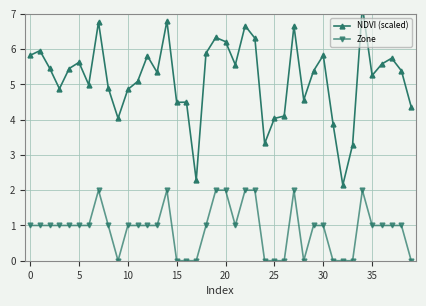

Is it true that Zone equals -0.8 at 33?

False